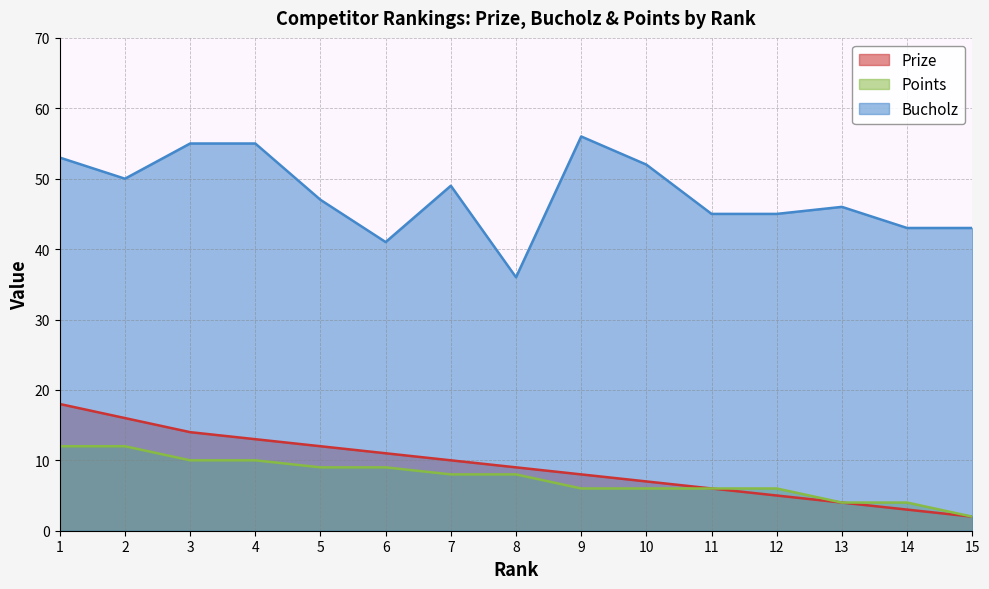

At how many categories does at least one series exceed 35?

15